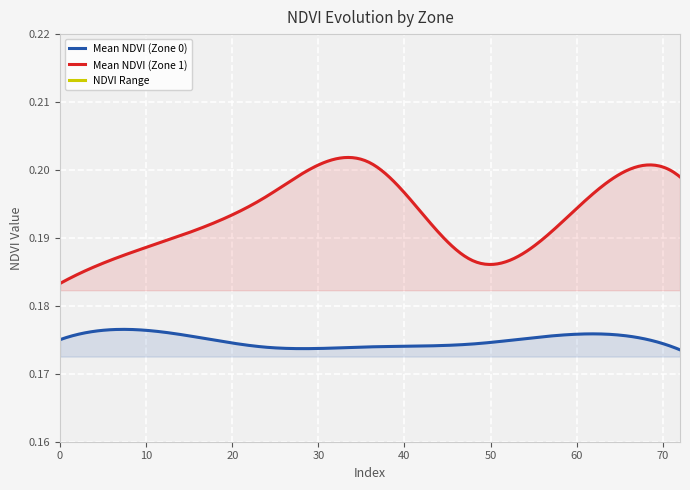

True or false: Mean NDVI (Zone 0) has more than 0 points higher than both neighbors.

True